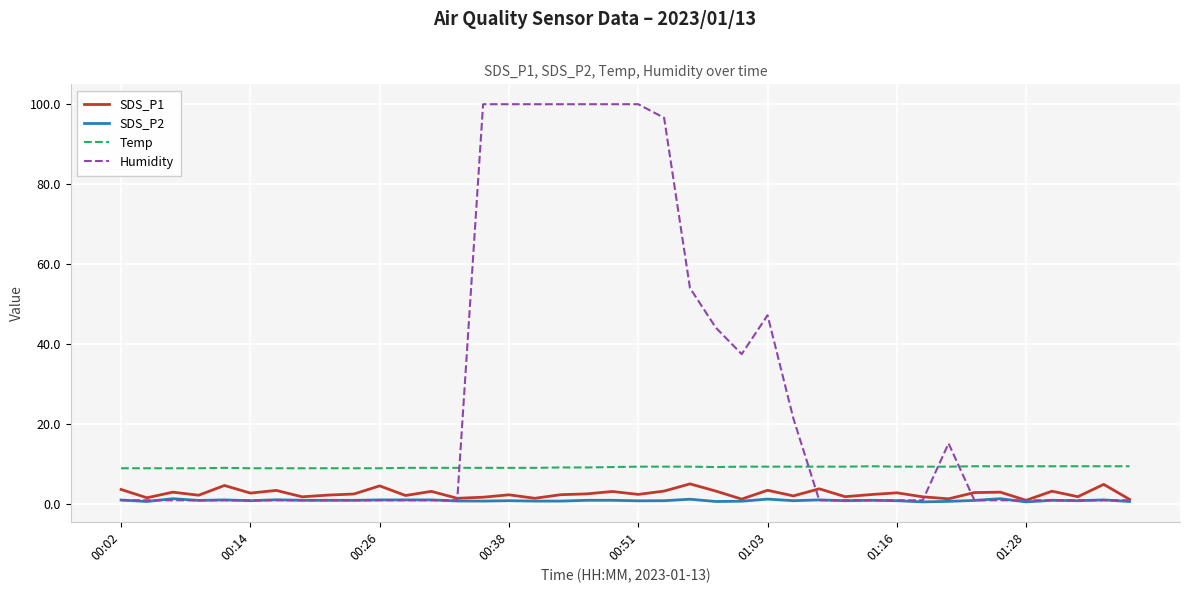

What is the highest value of the Humidity series?

99.9